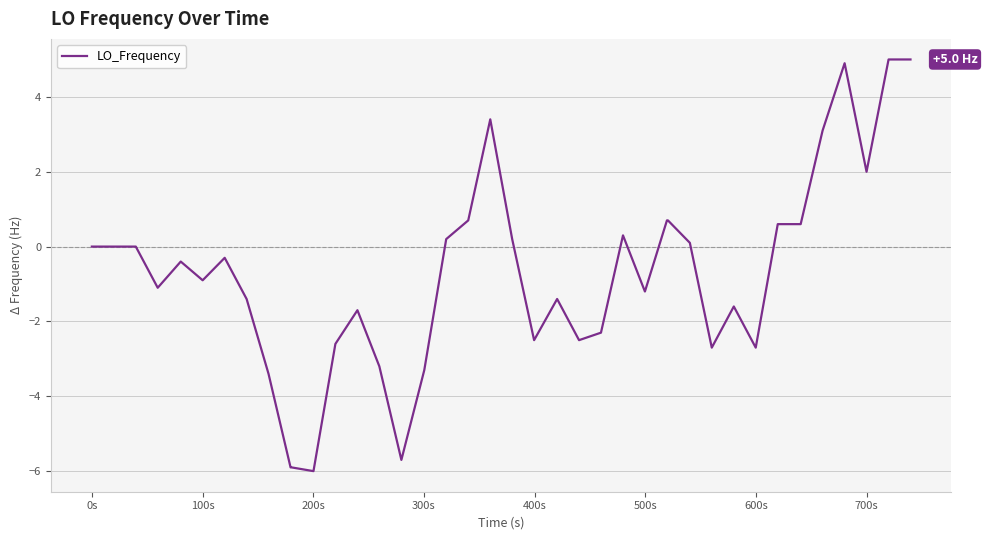

What is the greatest value displayed?

5.0